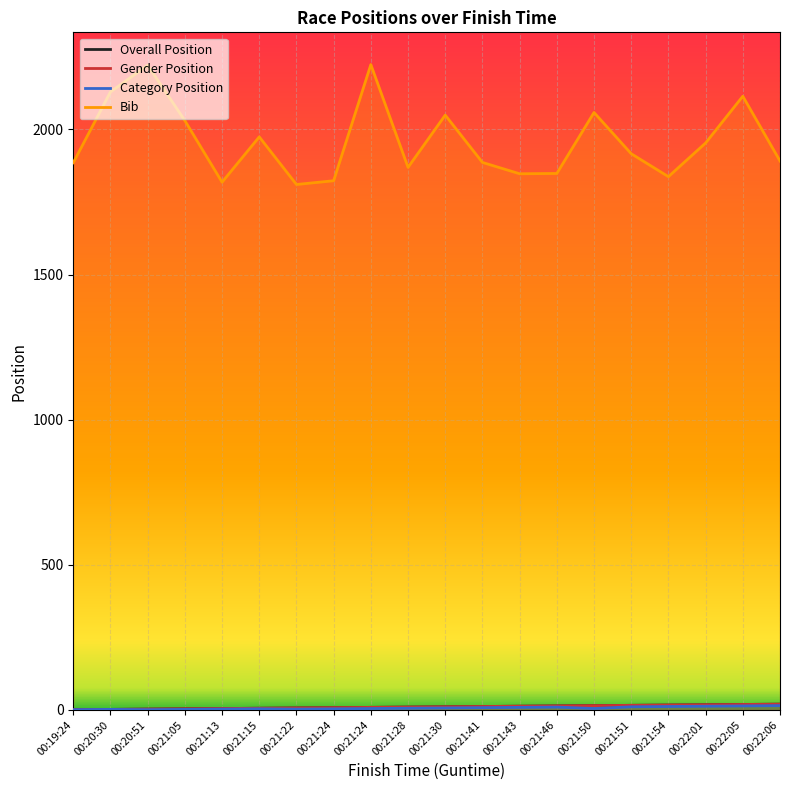

What is the maximum value for Category Position?

15